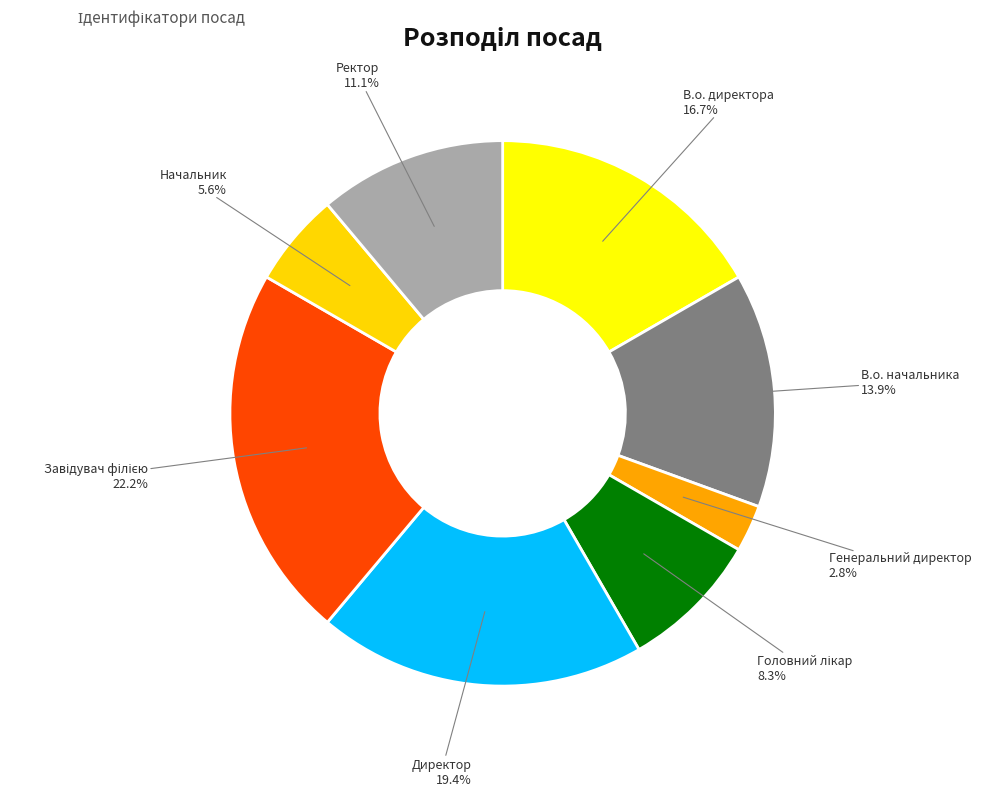

Rank the categories by value from highest to lowest.

Завідувач філією, Директор, В.о. директора, В.о. начальника, Ректор, Головний лікар, Начальник, Генеральний директор